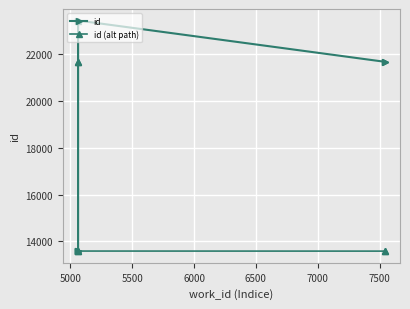

In id, how many points are higher than both neighbors (excluding endpoints)?

1